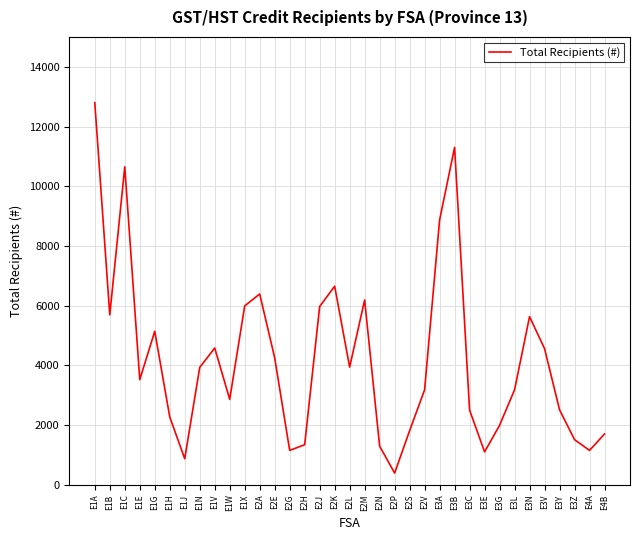

How many lines are shown in the chart?

1